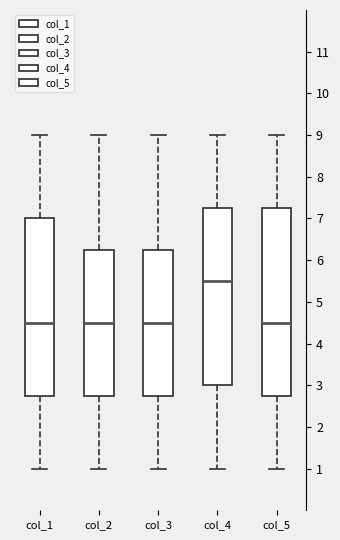

Reading left to right, transcribe this box plot: for each box, give where its median line is, the range the box spans, and where its two whiskers end, as read against the y-axis. The values are not printed on the chart, so give them approximately, as read against the axis.

col_1: median 4.5, box 2.8 to 7.0, whiskers 1.0 to 9.0
col_2: median 4.5, box 2.8 to 6.3, whiskers 1.0 to 9.0
col_3: median 4.5, box 2.8 to 6.3, whiskers 1.0 to 9.0
col_4: median 5.5, box 3.0 to 7.3, whiskers 1.0 to 9.0
col_5: median 4.5, box 2.8 to 7.3, whiskers 1.0 to 9.0